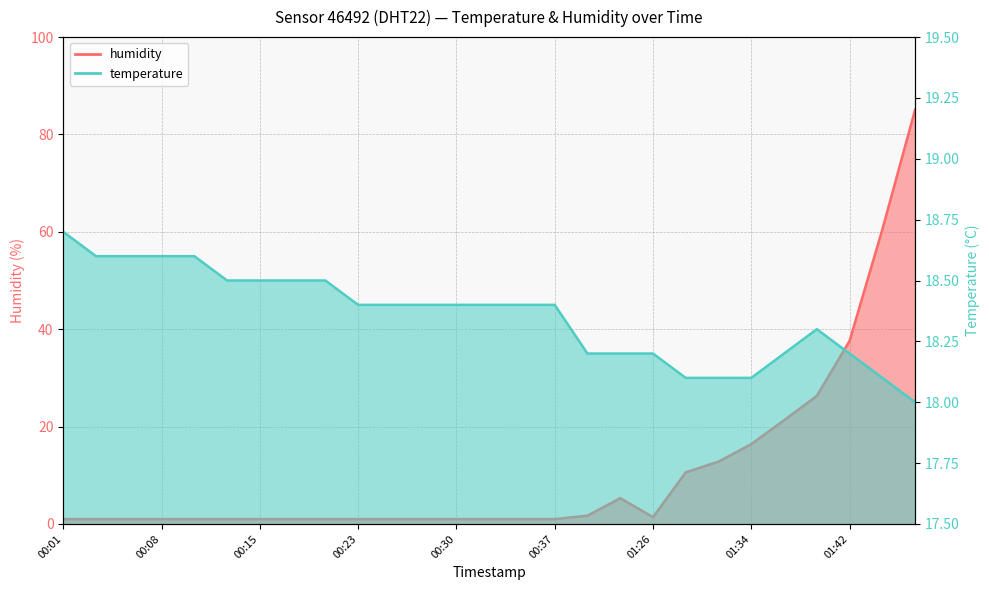

Is it true that humidity equals 1.0 at 00:27?

True